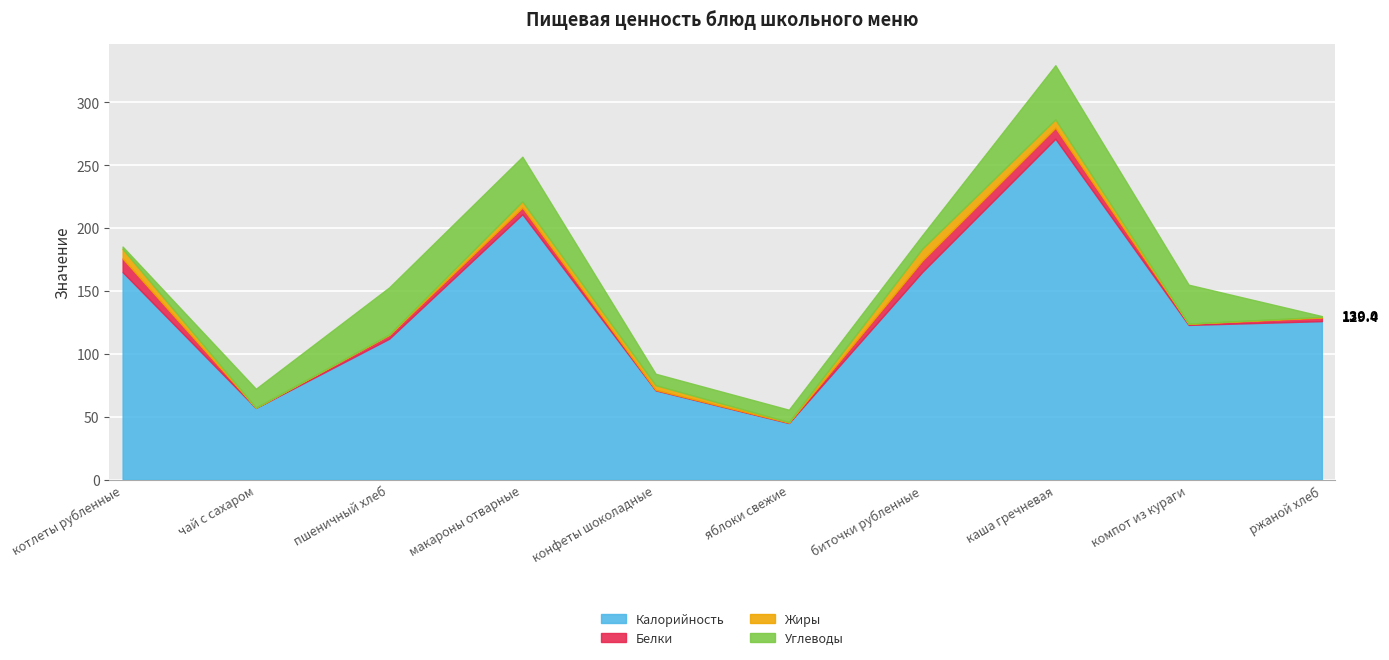

Which category has the highest value across all series?

каша гречневая